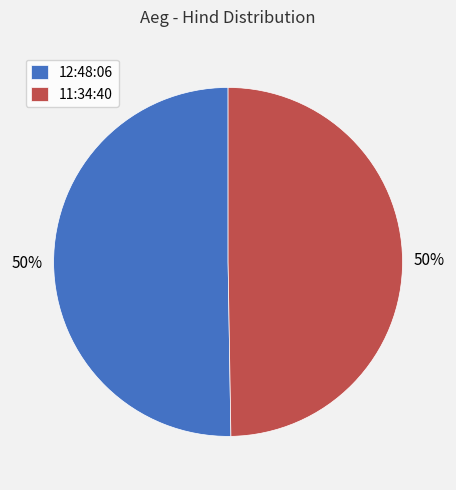

Do 11:34:40 and 12:48:06 together represent more than half of the pie?

Yes